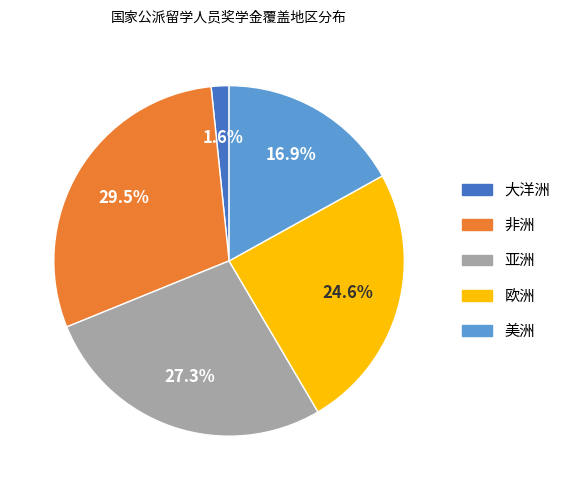

How many segments does this pie chart have?

5